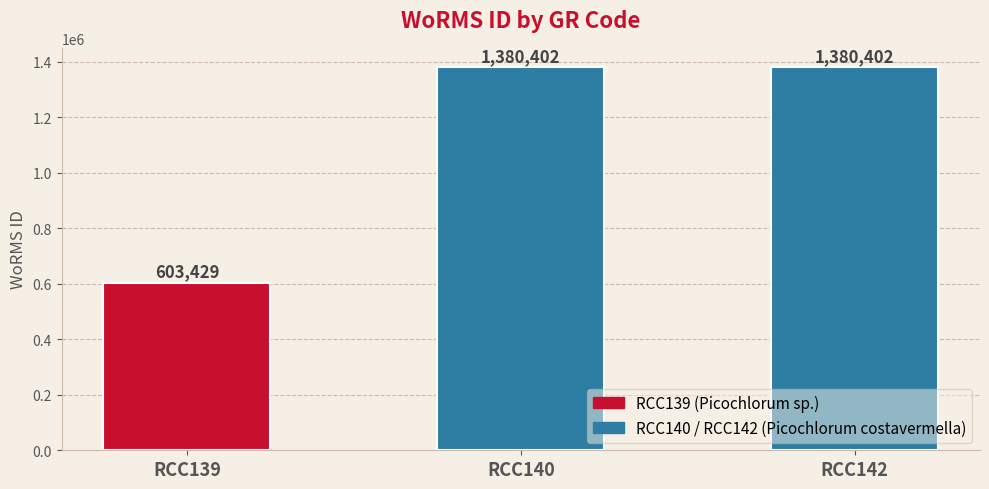

What is the ratio of the value at RCC139 to the value at RCC140?

0.4